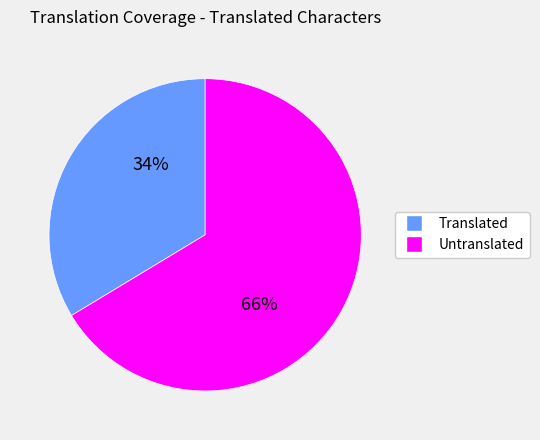

Does any single category account for the majority?

Yes